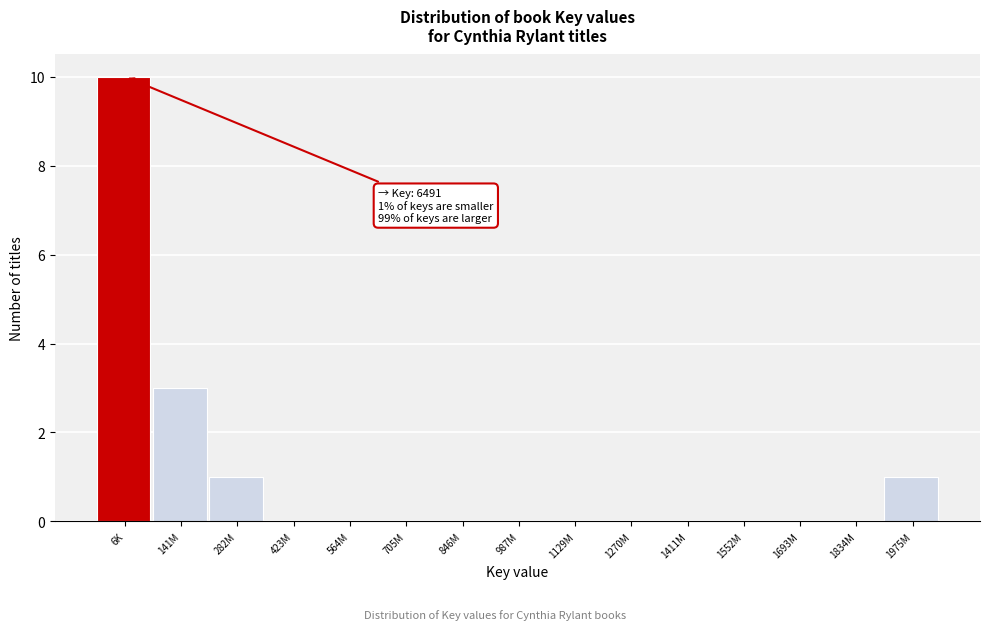

Reading right to left, what are all the values shown in this chart?

1975M=1	1834M=0	1693M=0	1552M=0	1411M=0	1270M=0	1129M=0	987M=0	846M=0	705M=0	564M=0	423M=0	282M=1	141M=3	6K=10